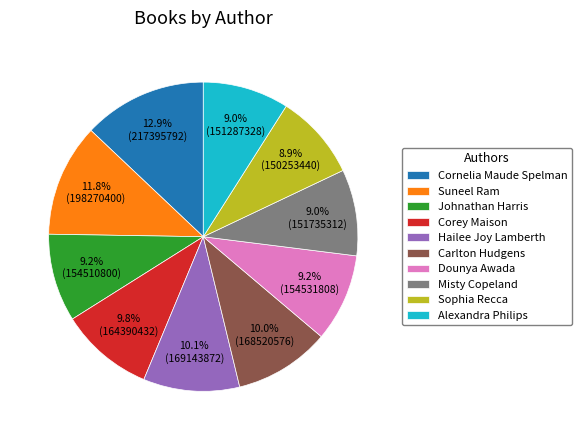

Is there a majority slice in this chart?

No